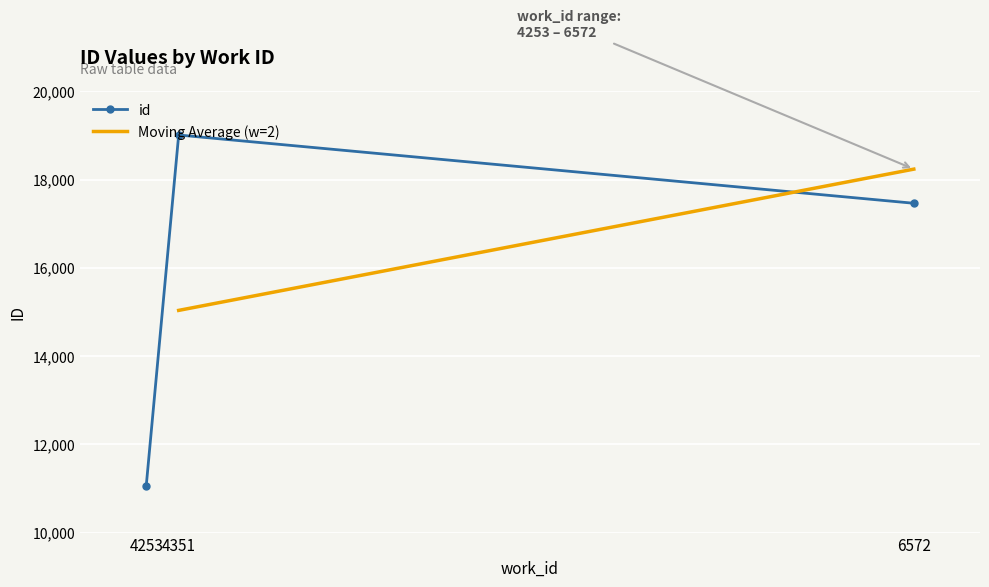

Where is the data nearest to the value 15036?

6572